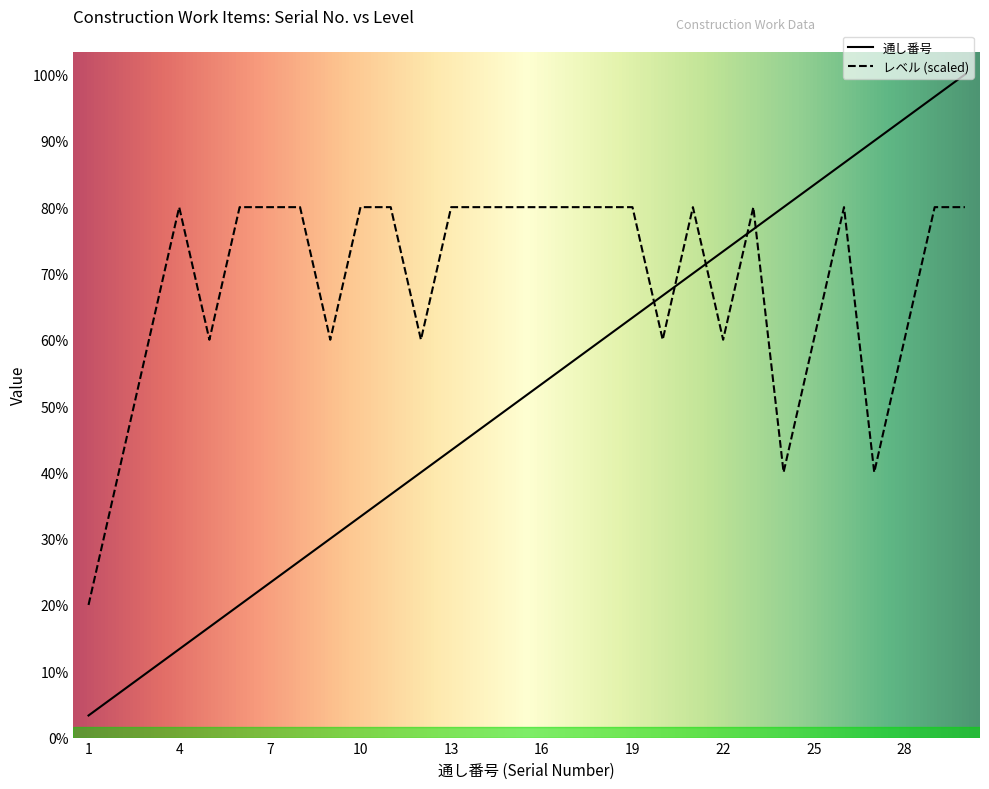

How many values in the レベル series are below 24?

12